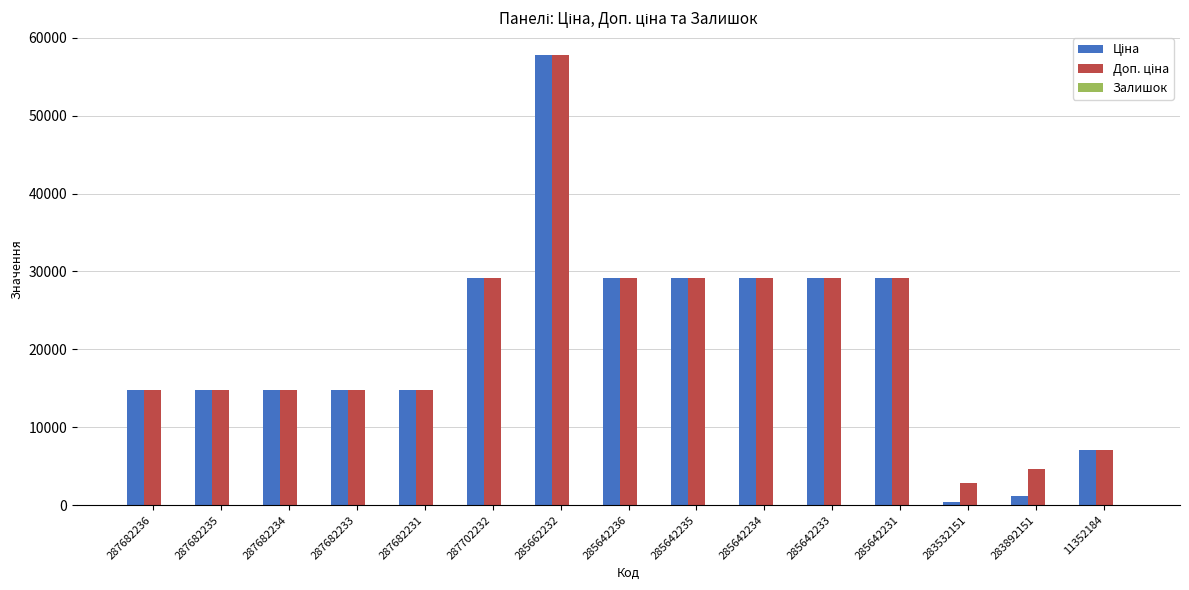

At which category is the sum across all series the highest?

285662232